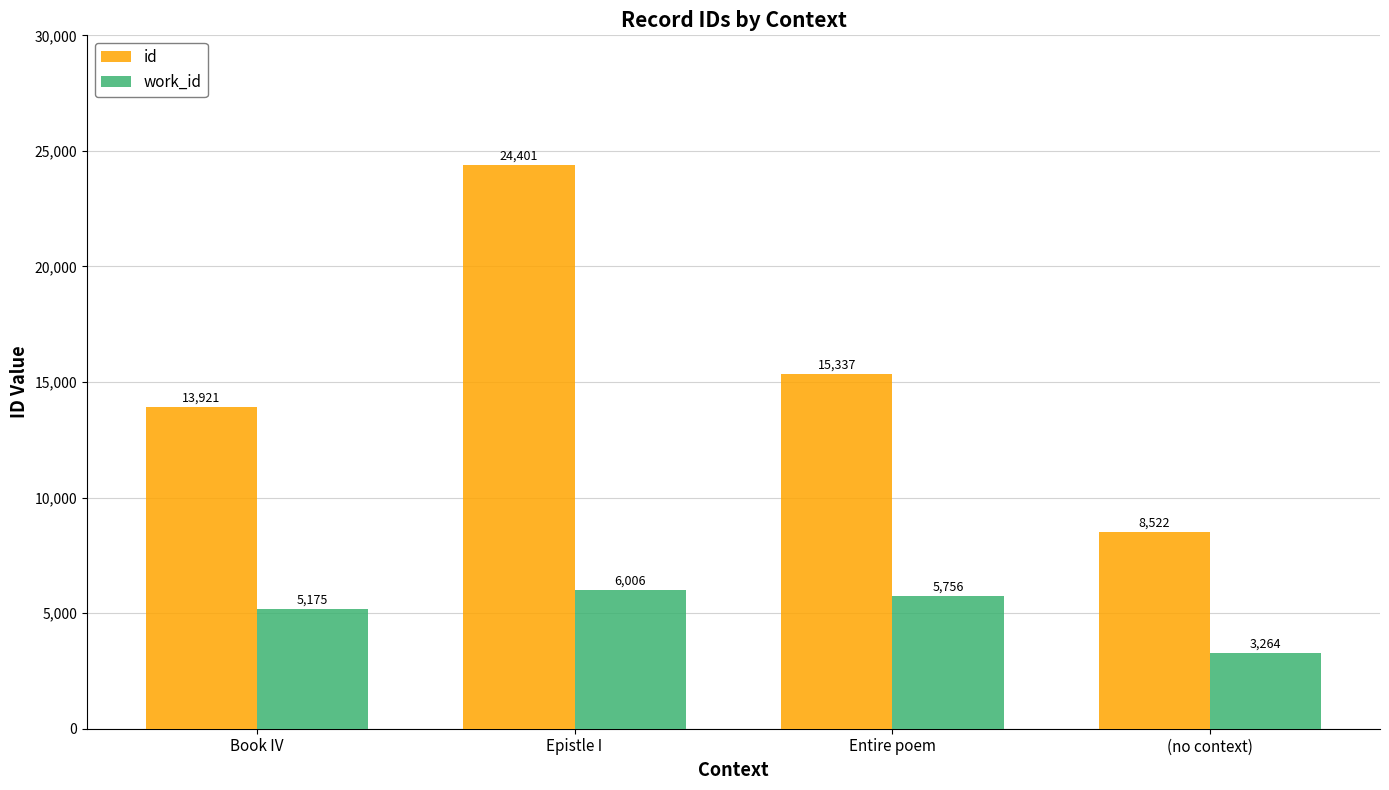

List the series in order of their peak value, lowest first.

work_id, id